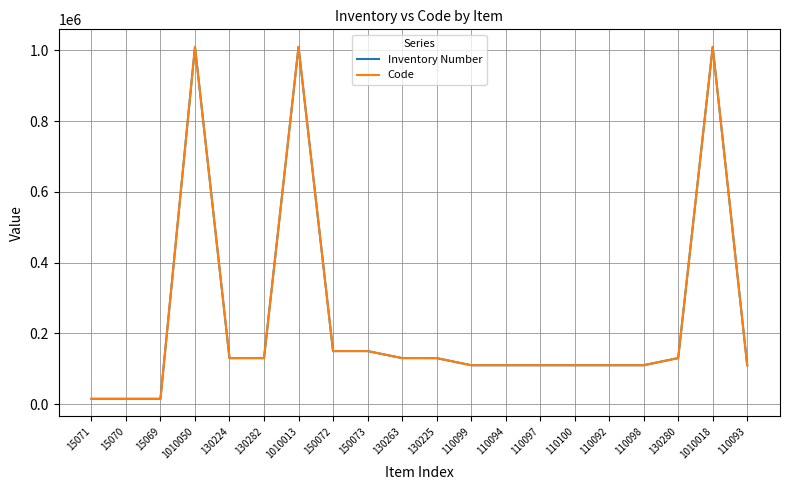

Is this an area chart (filled region under the line)?

No